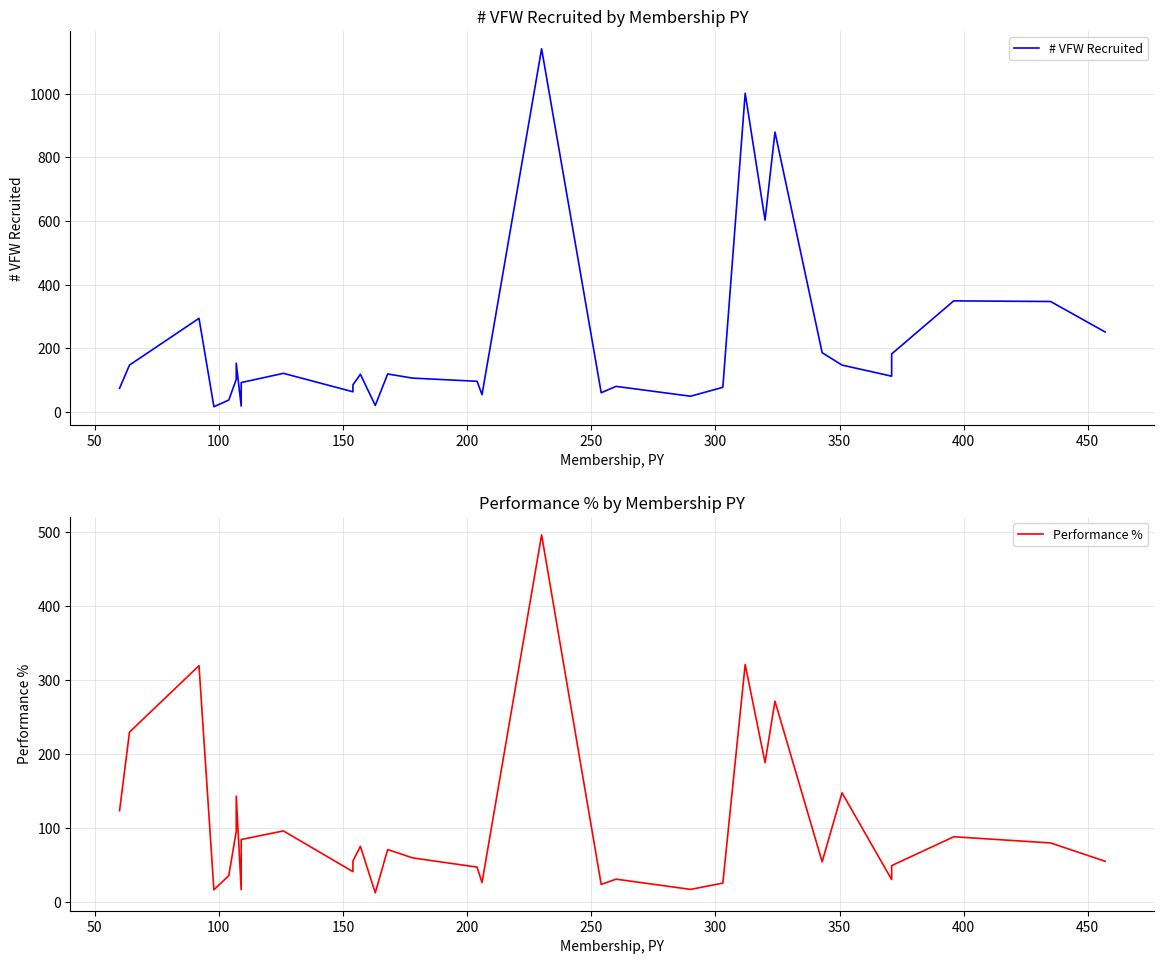

What is the sum of all # VFW Recruited values?

7182.0